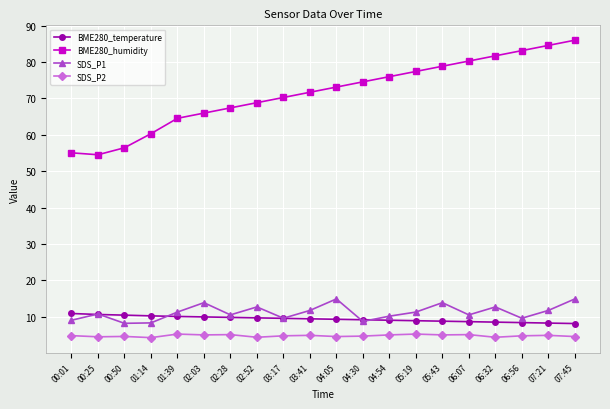

Which series has the widest spread of values?

BME280_humidity